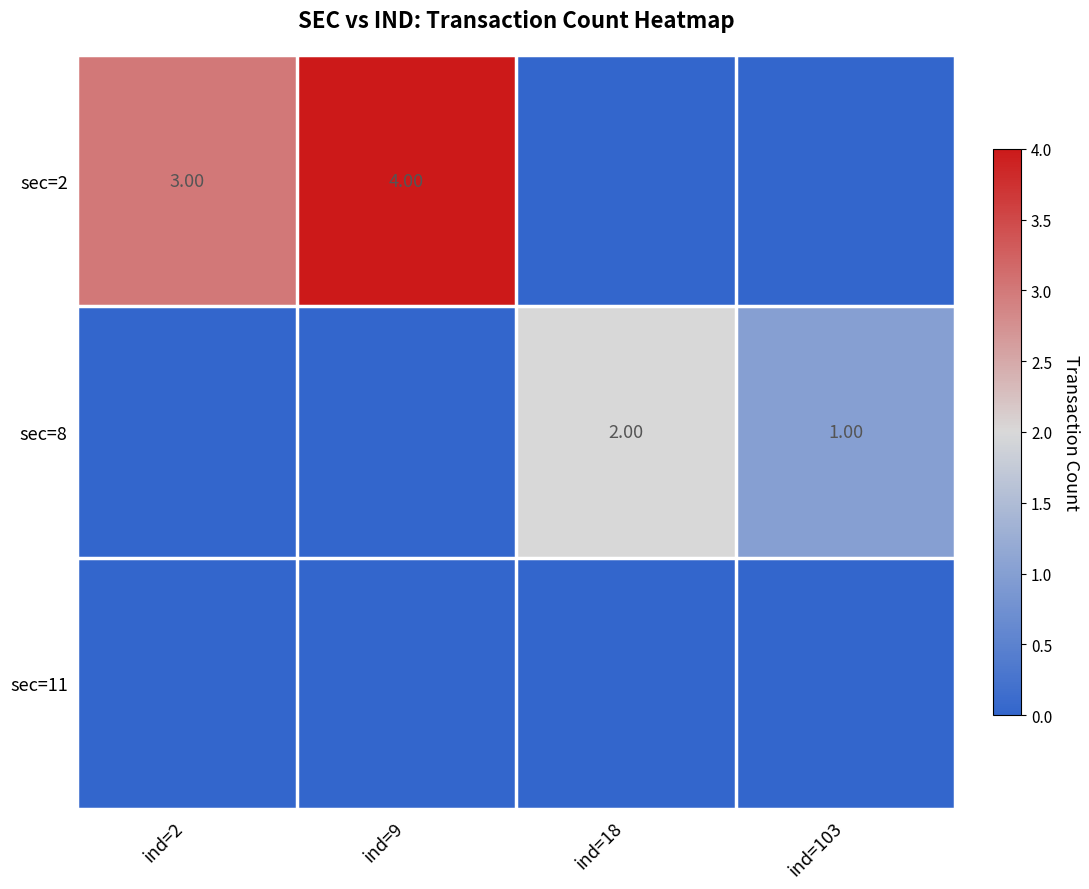

The sec=2 series shows -2 at ind=18. True or false?

False